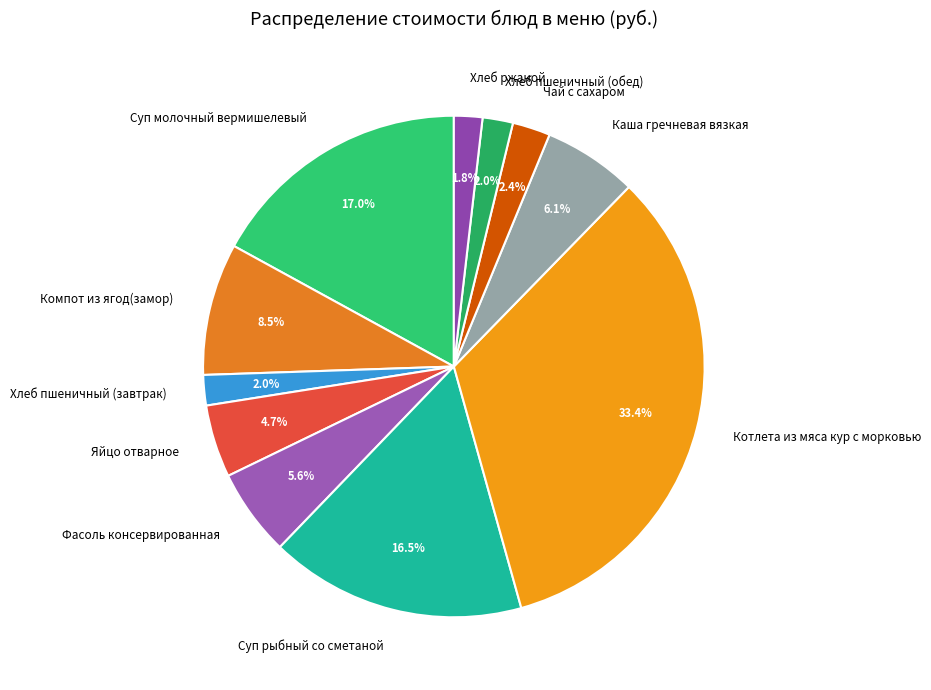

Is it true that Яйцо отварное is 19% of the pie?

False